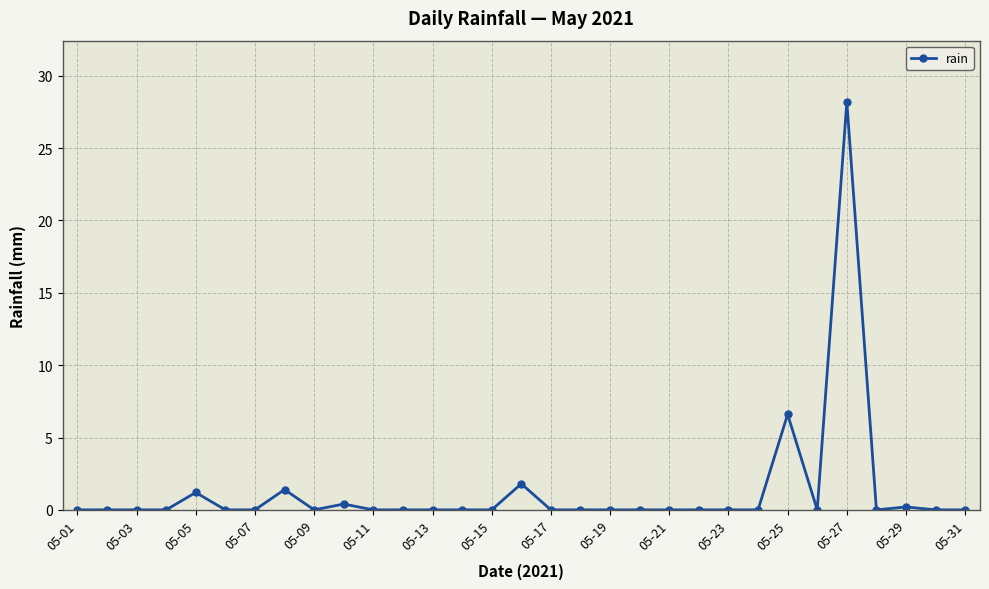

True or false: there are more than 1 points higher than both neighbors.

True